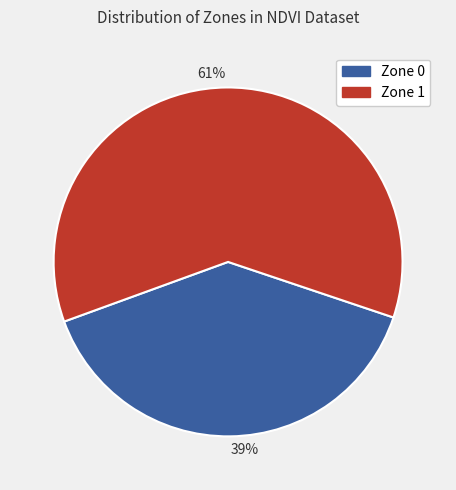

To the nearest percent, what is the average slice percentage?

50%